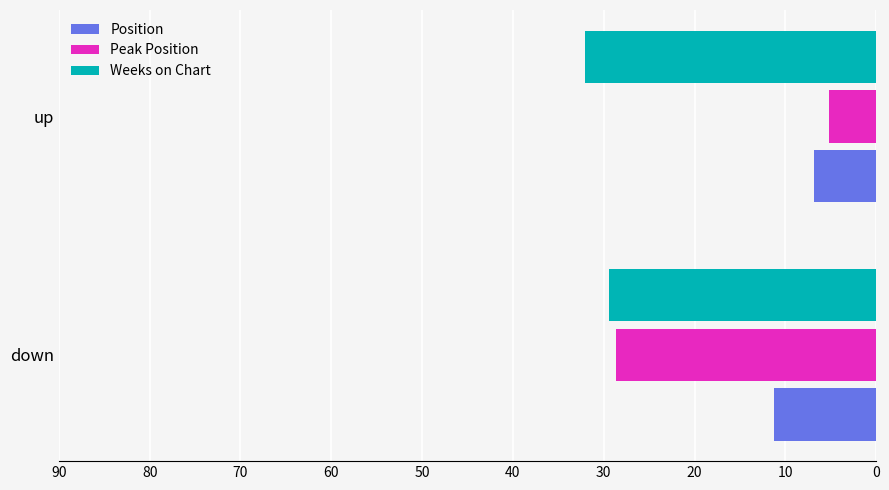

How many categories are shown in the chart?

2